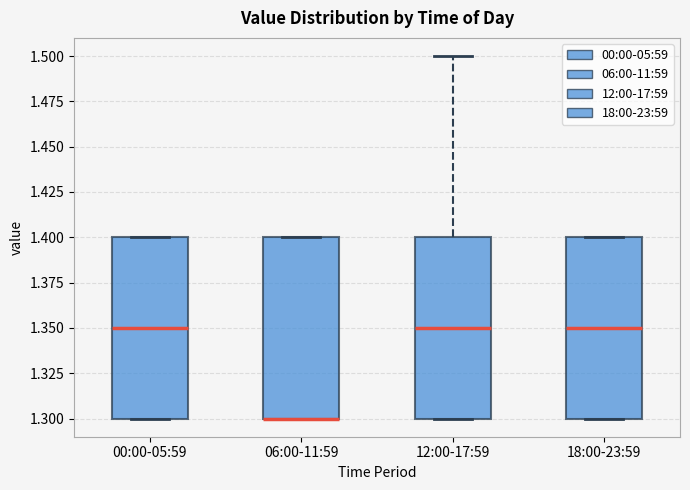

Reading left to right, transcribe this box plot: for each box, give where its median line is, the range the box spans, and where its two whiskers end, as read against the y-axis. The values are not printed on the chart, so give them approximately, as read against the axis.

00:00-05:59: median 1.35, box 1.30 to 1.40, whiskers 1.30 to 1.40
06:00-11:59: median 1.30 (drawn on the box's lower edge), box 1.30 to 1.40, whiskers 1.30 to 1.40
12:00-17:59: median 1.35, box 1.30 to 1.40, whiskers 1.30 to 1.50
18:00-23:59: median 1.35, box 1.30 to 1.40, whiskers 1.30 to 1.40